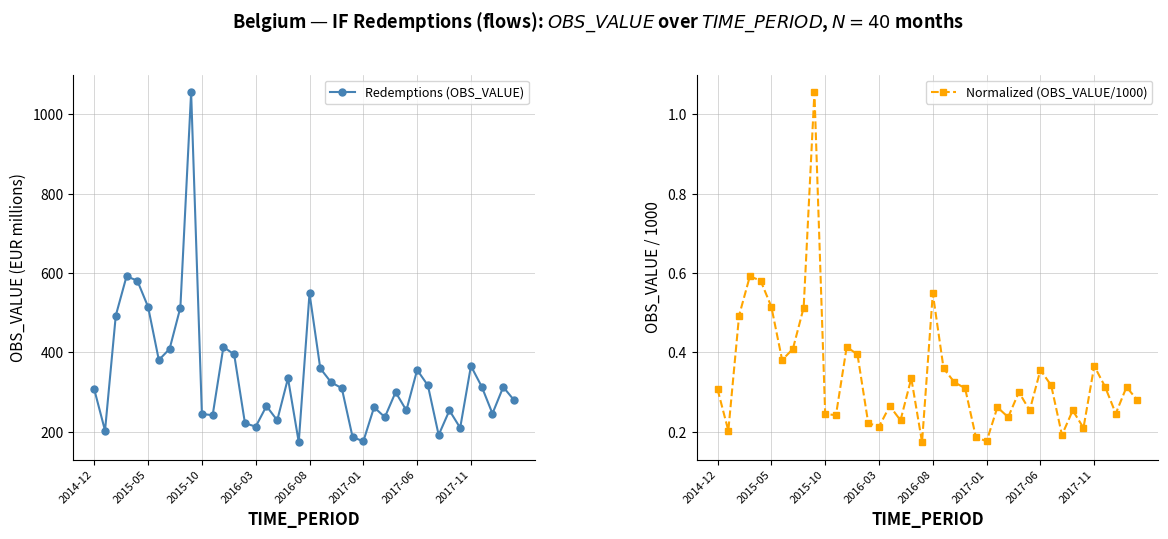

True or false: Redemptions (OBS_VALUE) has more than 1 interior local peaks.

True